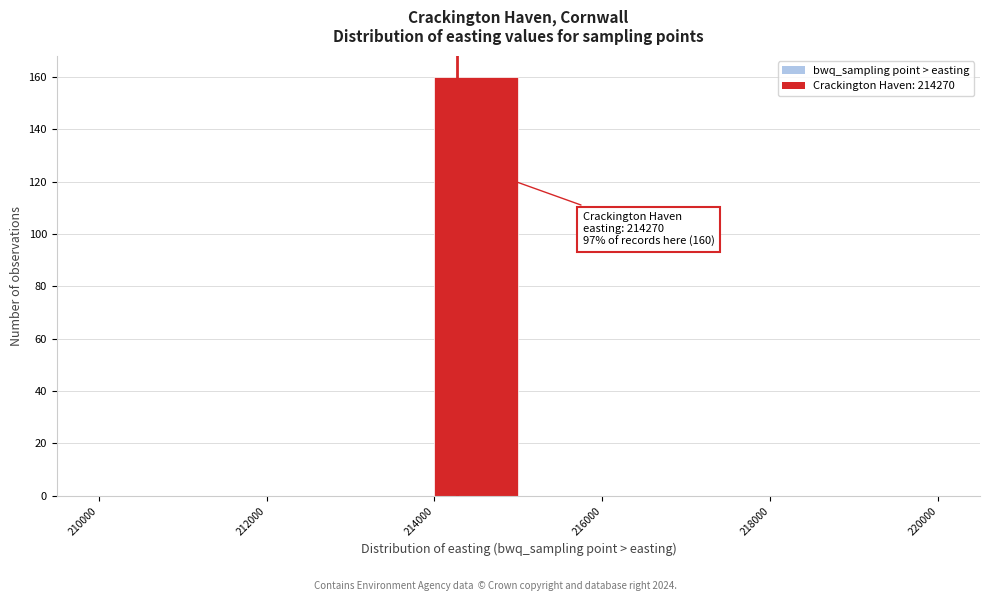

Over which range of the x-axis is the bar tallest?

214000 to 215000